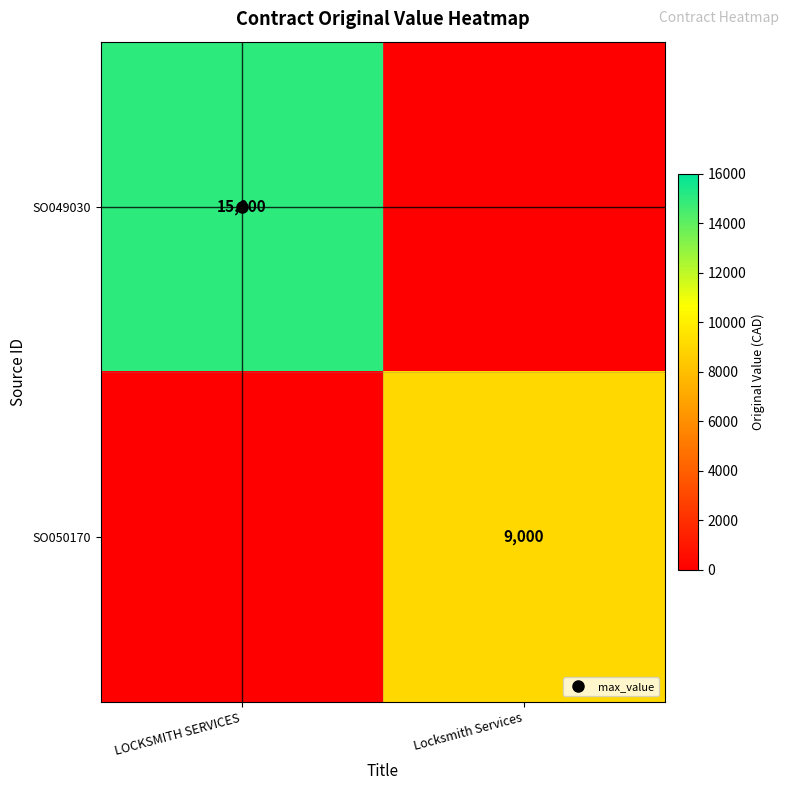

The value of SO049030 at LOCKSMITH SERVICES is 15000. True or false?

True